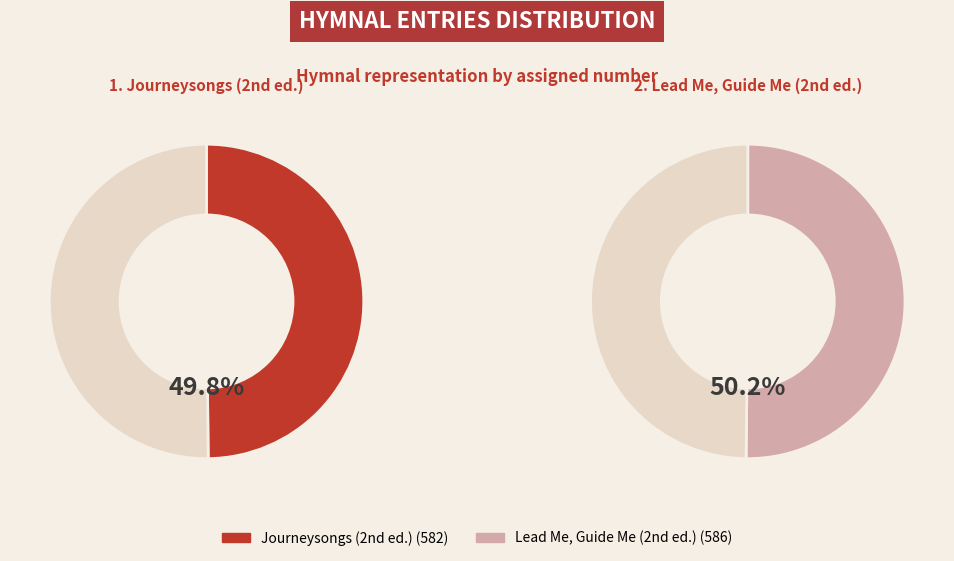

How many segments does this pie chart have?

2